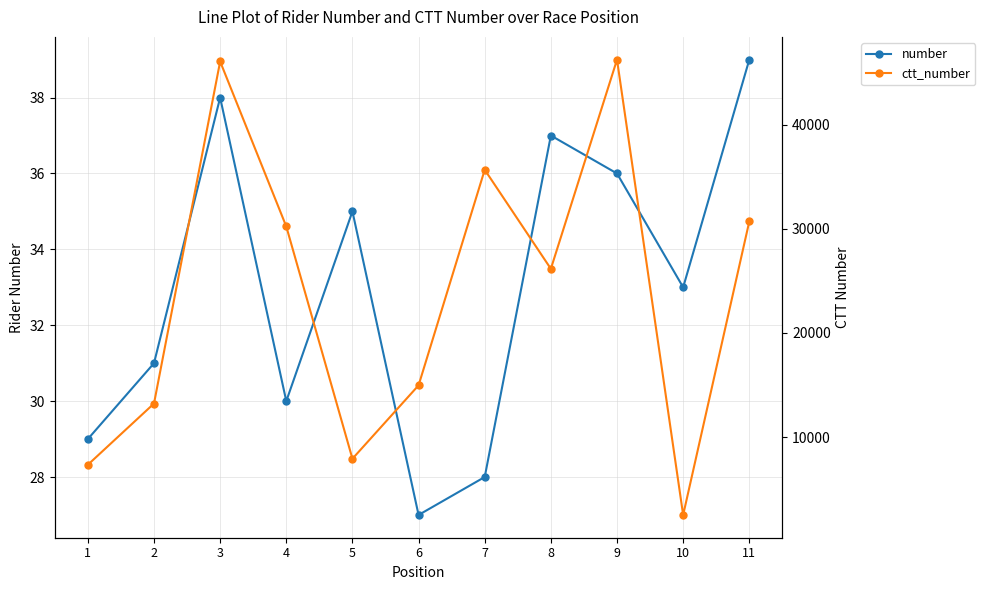

List the series in order of their overall mean, lowest first.

number, ctt_number